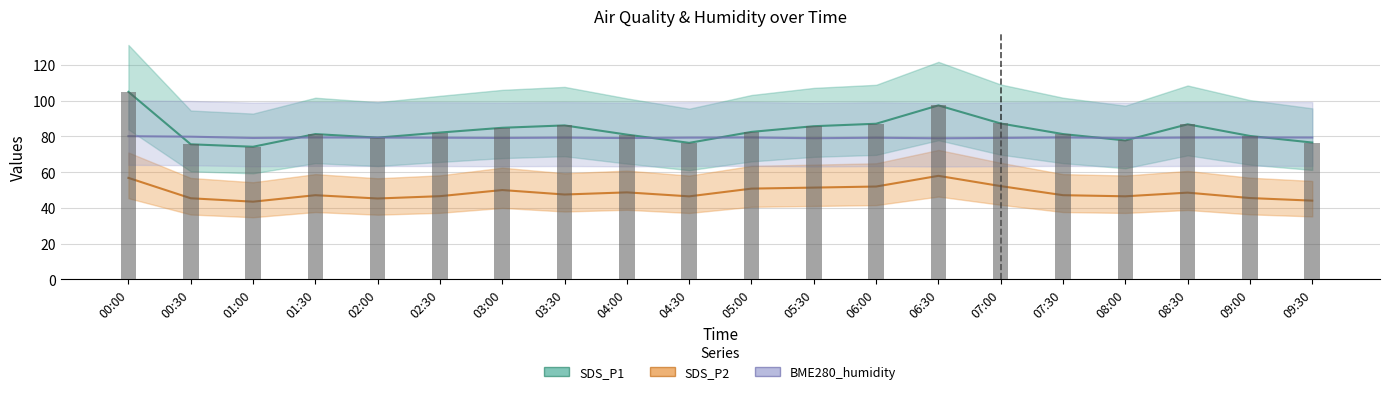

The value of SDS_P2 at 02:30 is 14.9. True or false?

False